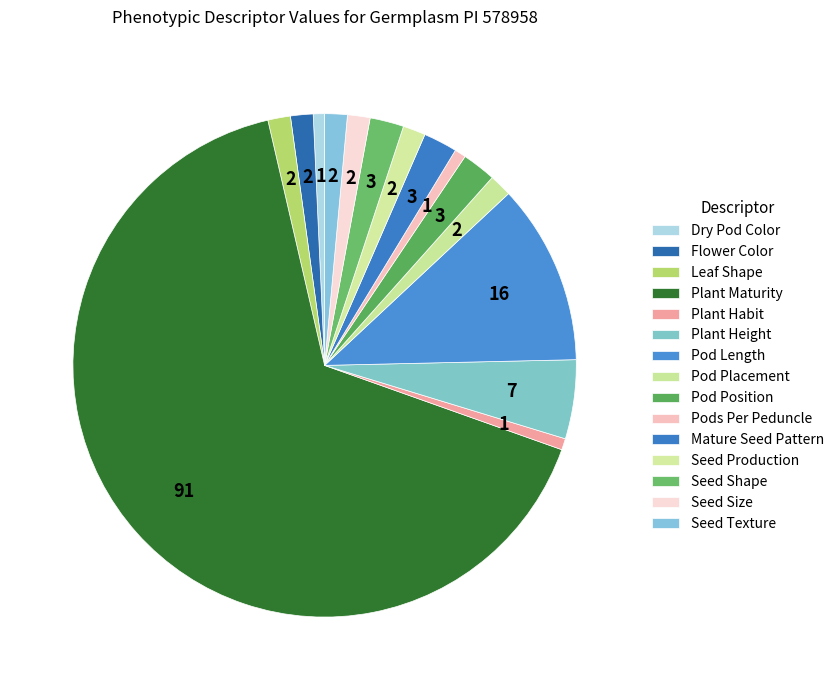

Combined, what portion of the pie is Pod Length and Seed Size?

13.0%